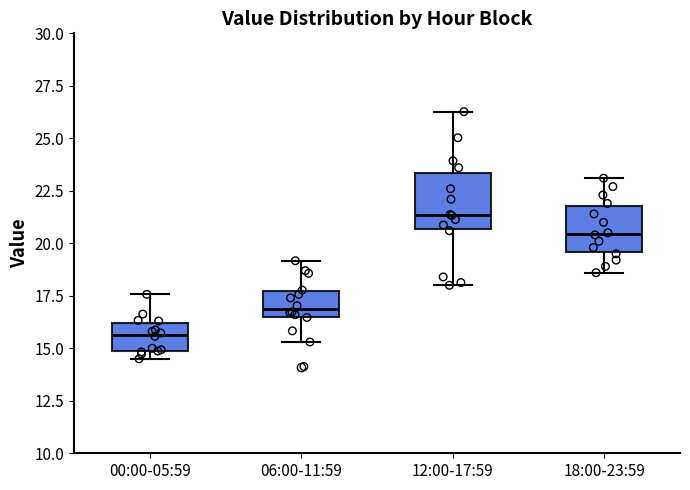

Which box's median line is the highest?

12:00-17:59